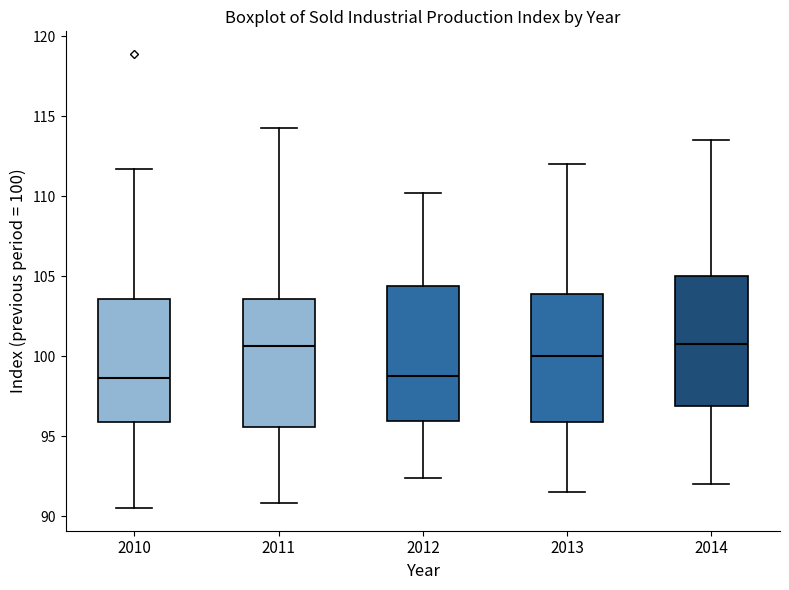

Reading left to right, read every box against the y-axis: the position of its median line, the range the box covers, and the ends of its whiskers. The values are not printed on the chart, so give them approximately, as read against the axis.

2010: median 98.5, box 96.0 to 103.5, whiskers 90.5 to 111.5
2011: median 100.5, box 95.5 to 103.5, whiskers 91.0 to 114.5
2012: median 99.0, box 96.0 to 104.5, whiskers 92.5 to 110.0
2013: median 100.0, box 96.0 to 104.0, whiskers 91.5 to 112.0
2014: median 101.0, box 97.0 to 105.0, whiskers 92.0 to 113.5